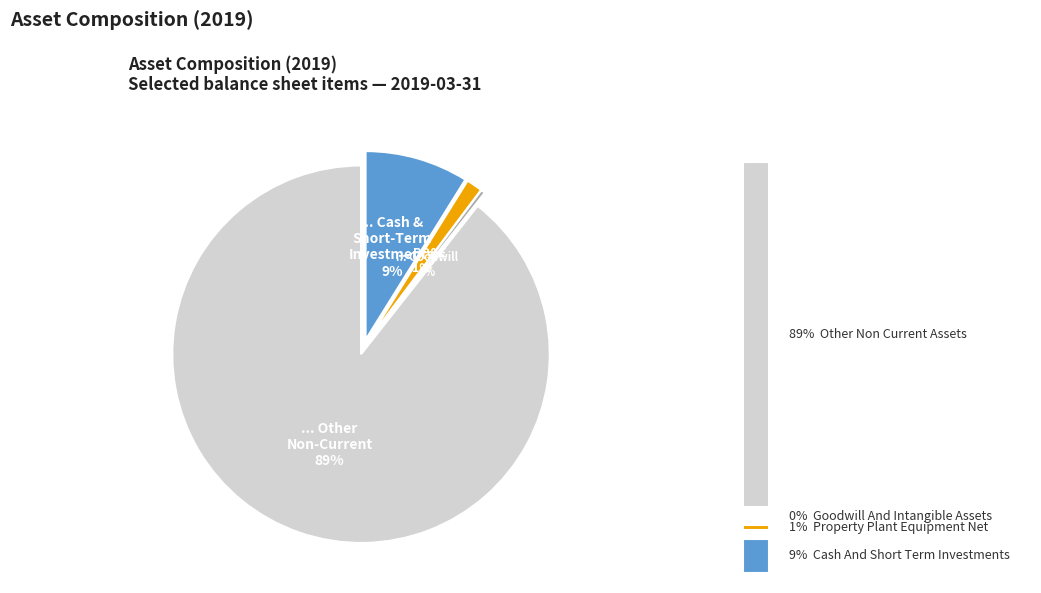

To the nearest percent, what is the difference between the largest and smallest slice percentages?

89%